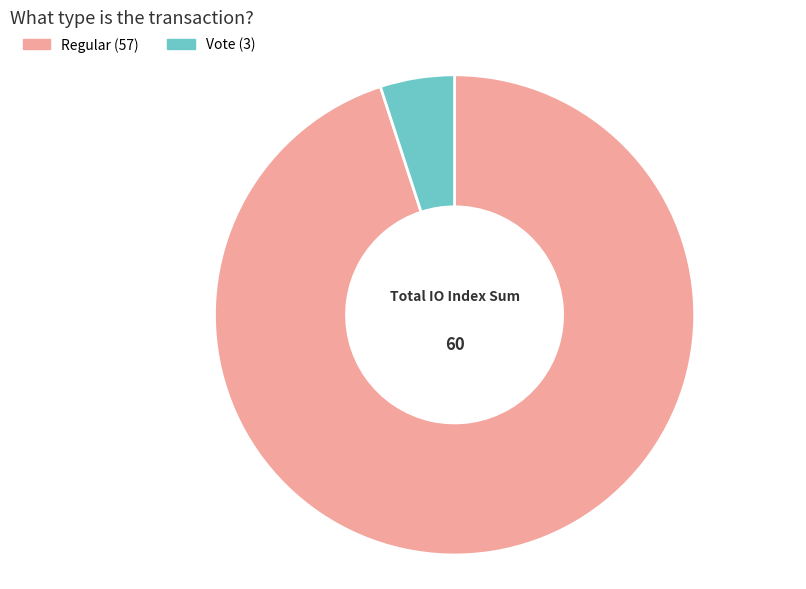

Count the number of slices in the pie.

2